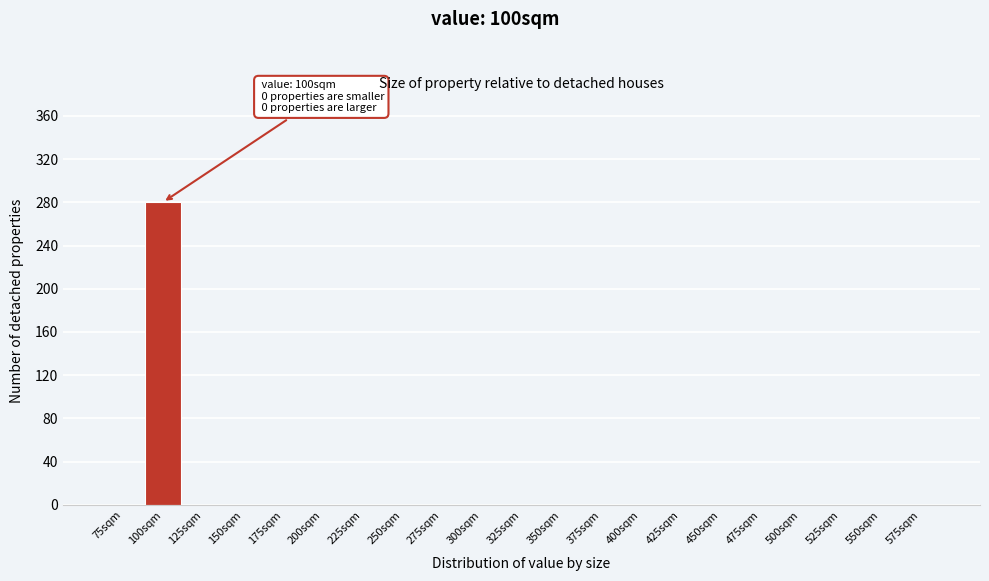

Which range on the x-axis has the tallest bar?

87.5 to 112.5